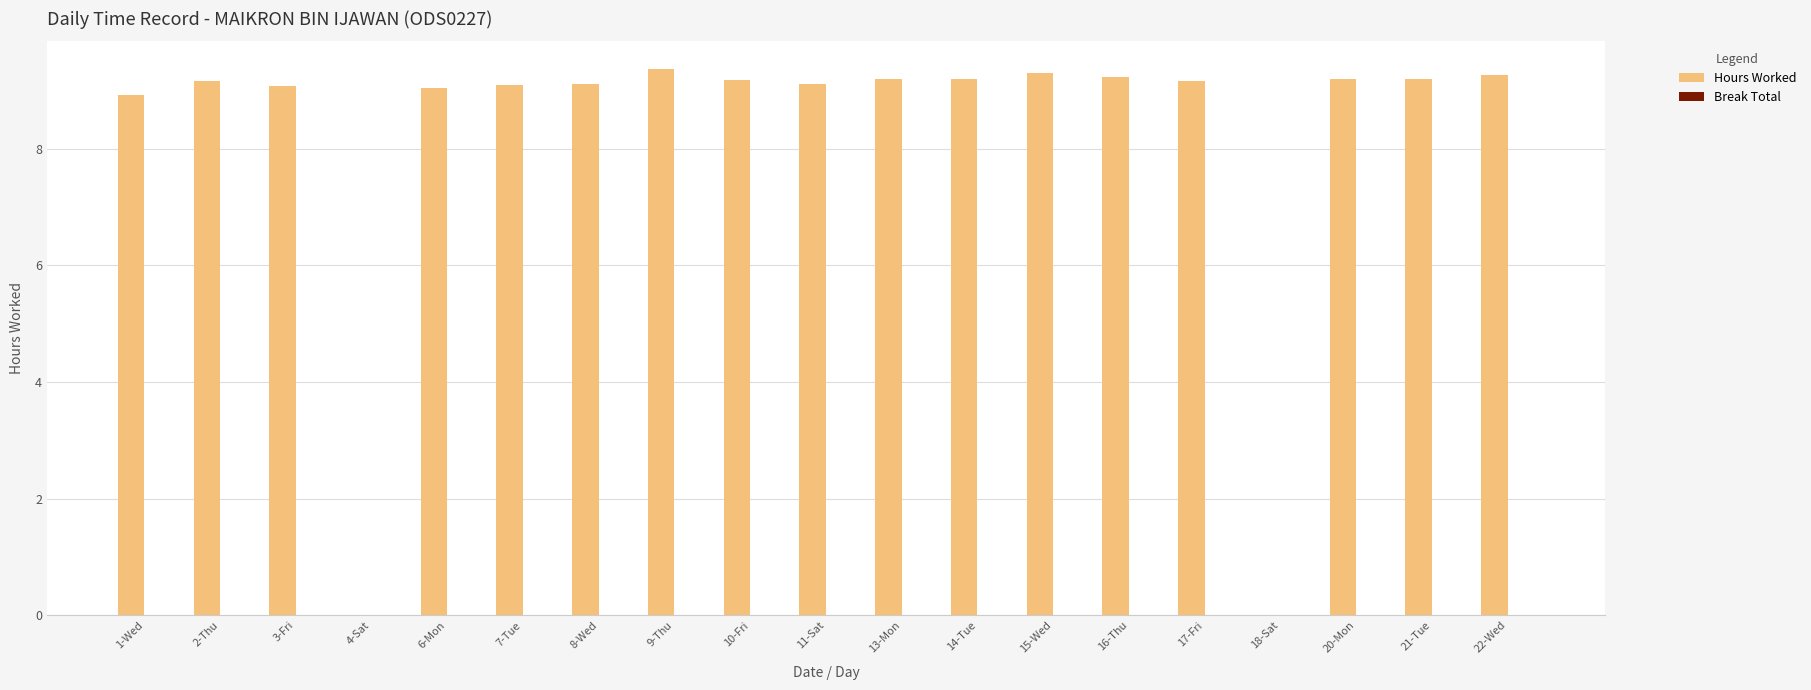

What is the approximate value at 8-Wed?

9.1